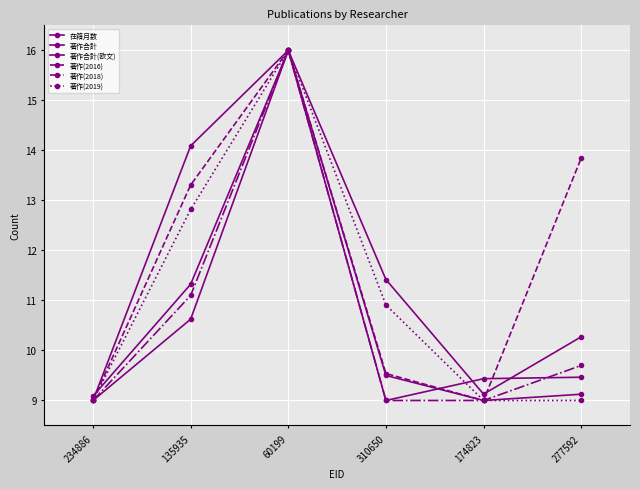

Rank the categories by 著作合計(欧文) value from lowest to highest.

234886, 174823, 277592, 310650, 135935, 60199